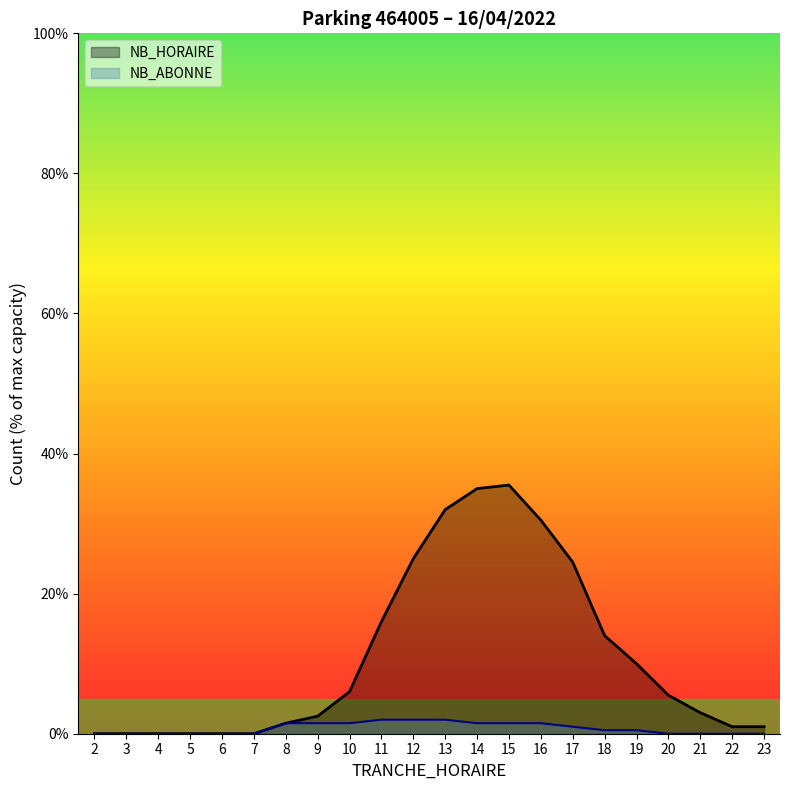

Which series changed the most between 5 and 18?

NB_HORAIRE